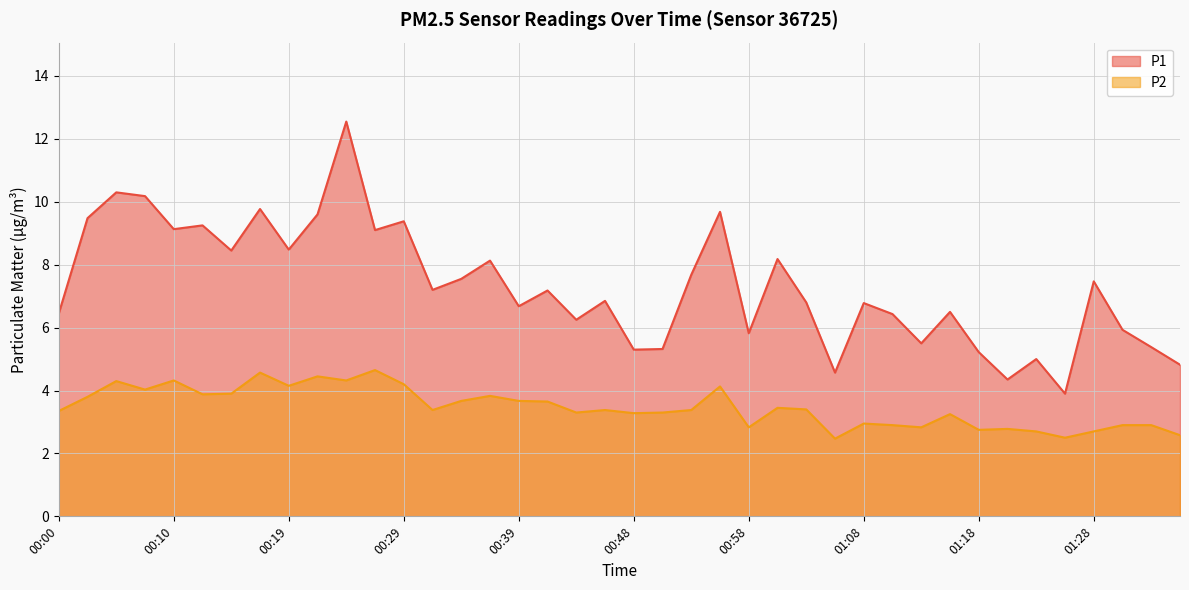

Rank the series by their maximum value, from lowest to highest.

P2, P1